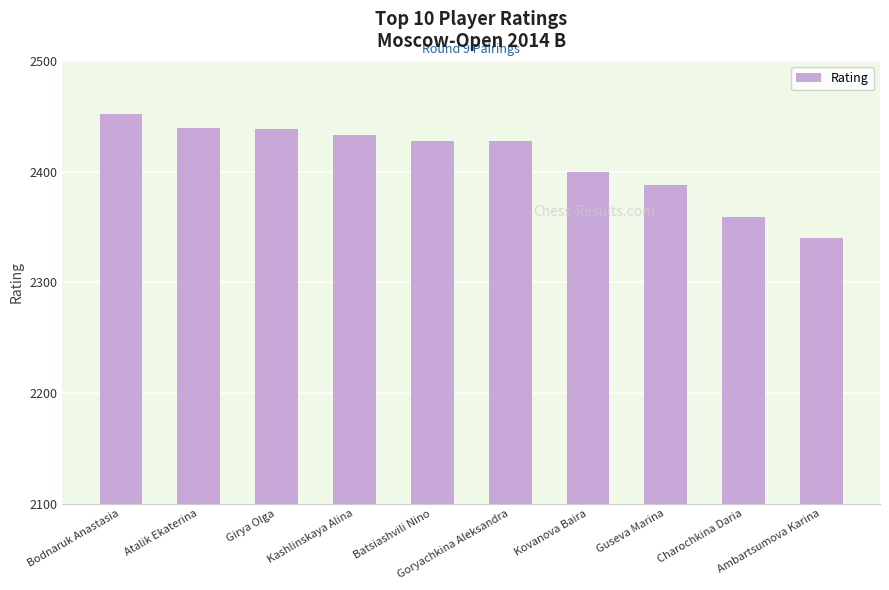

The chart shows a value of 2438 at Girya Olga. True or false?

True